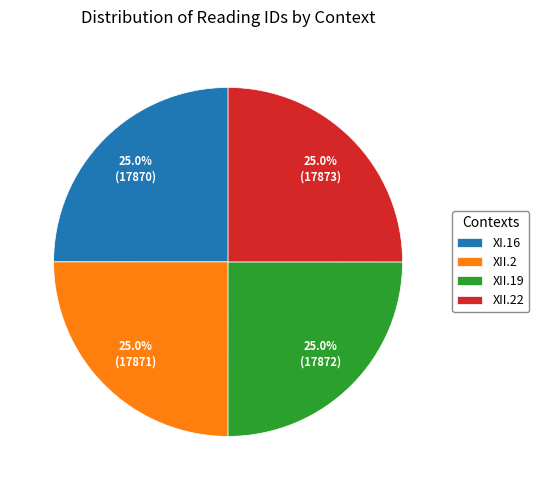

Is there a majority slice in this chart?

No